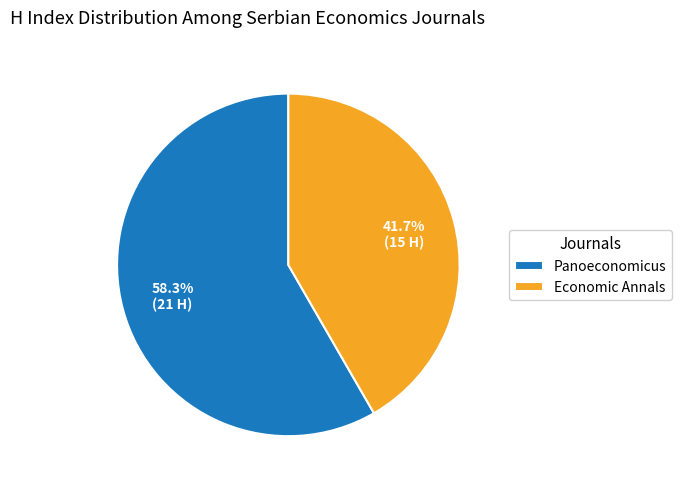

Rank the categories by value from highest to lowest.

Panoeconomicus, Economic Annals